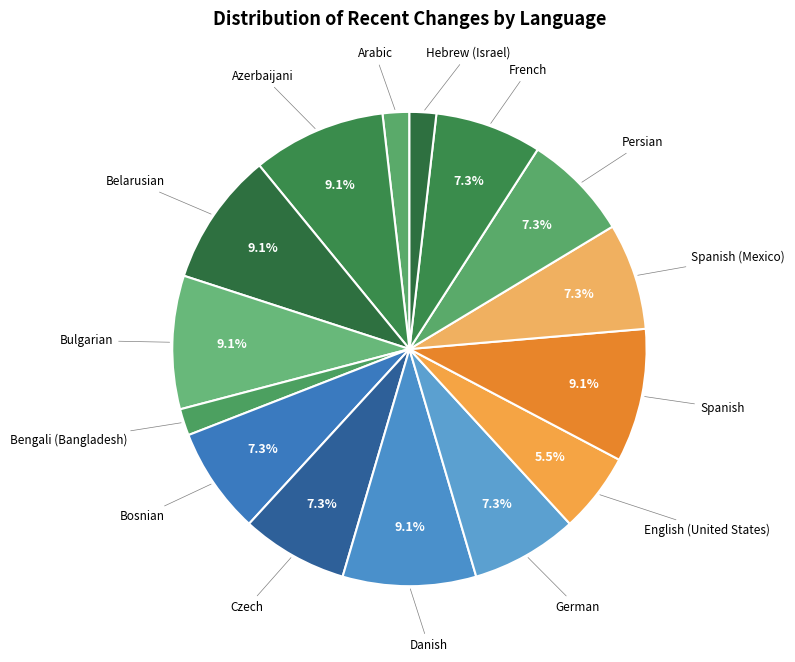

True or false: English (United States) accounts for 14% of the total.

False